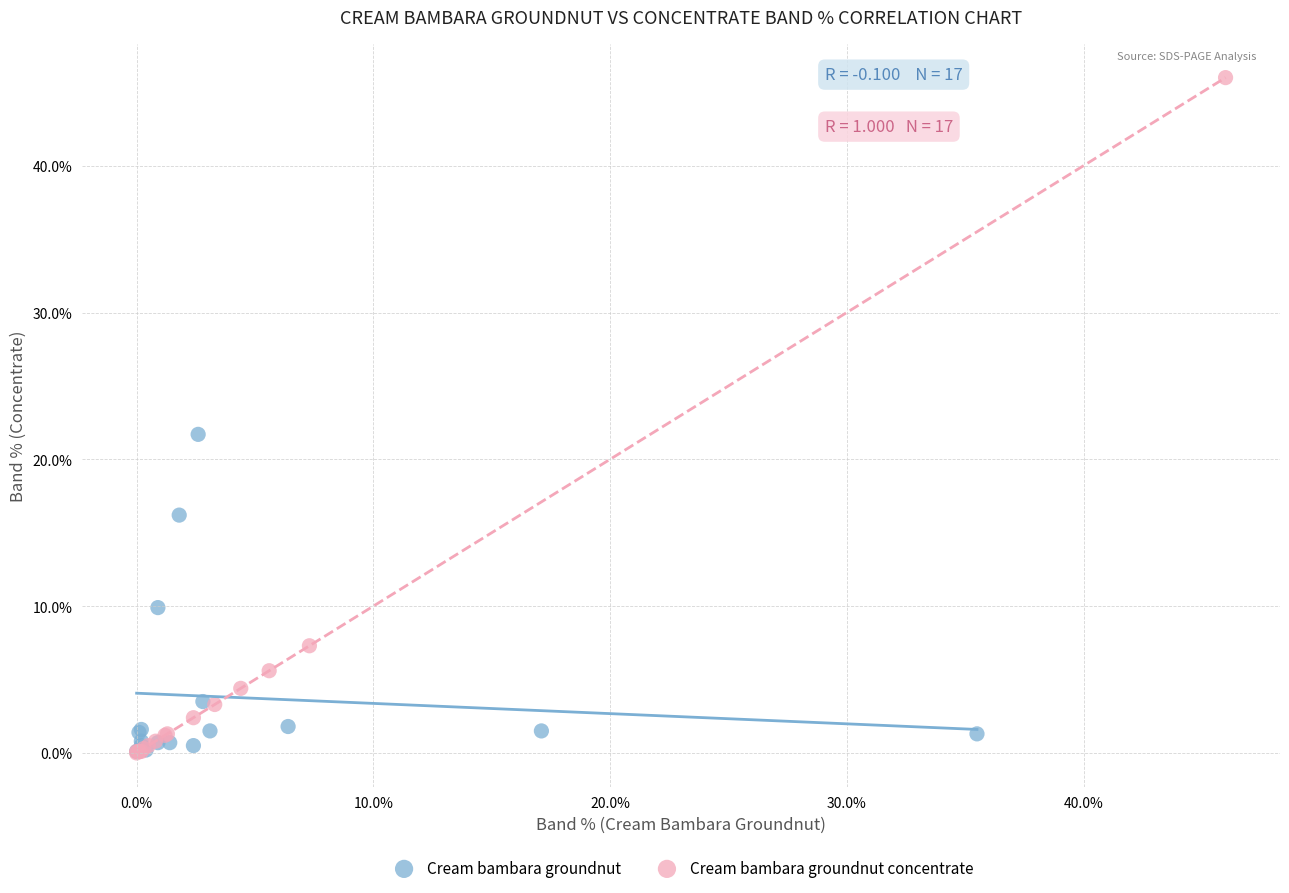

Which series reaches the maximum Y coordinate?

Cream bambara groundnut concentrate